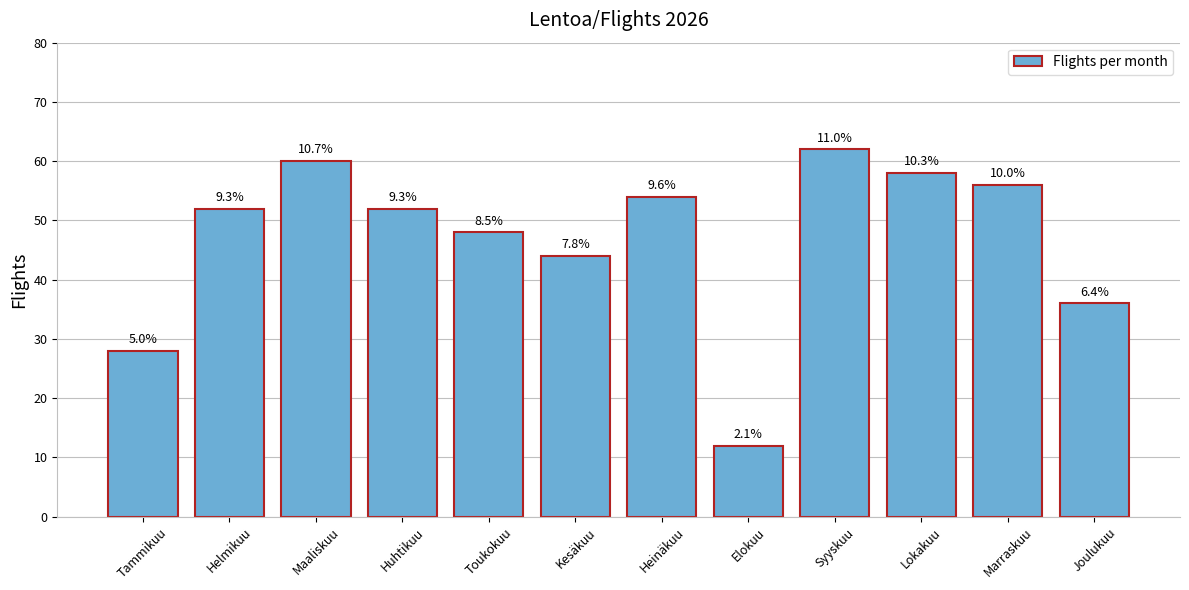

Rank the categories by value from highest to lowest.

Syyskuu, Maaliskuu, Lokakuu, Marraskuu, Heinäkuu, Helmikuu, Huhtikuu, Toukokuu, Kesäkuu, Joulukuu, Tammikuu, Elokuu